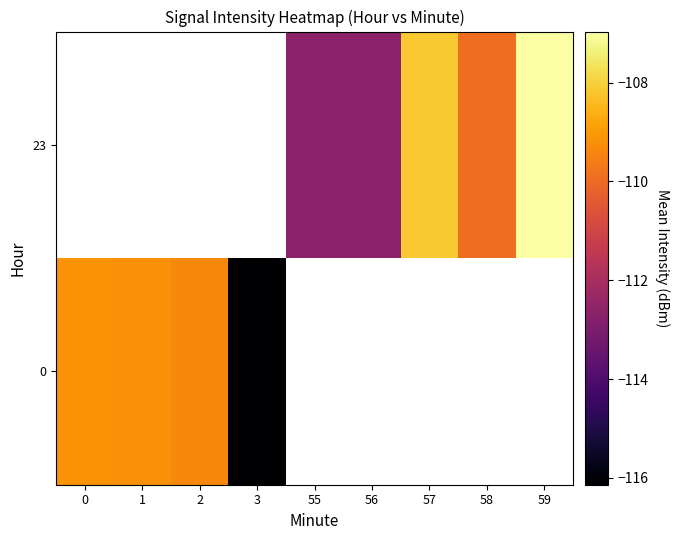

What is the minimum value for 0?

-116.1